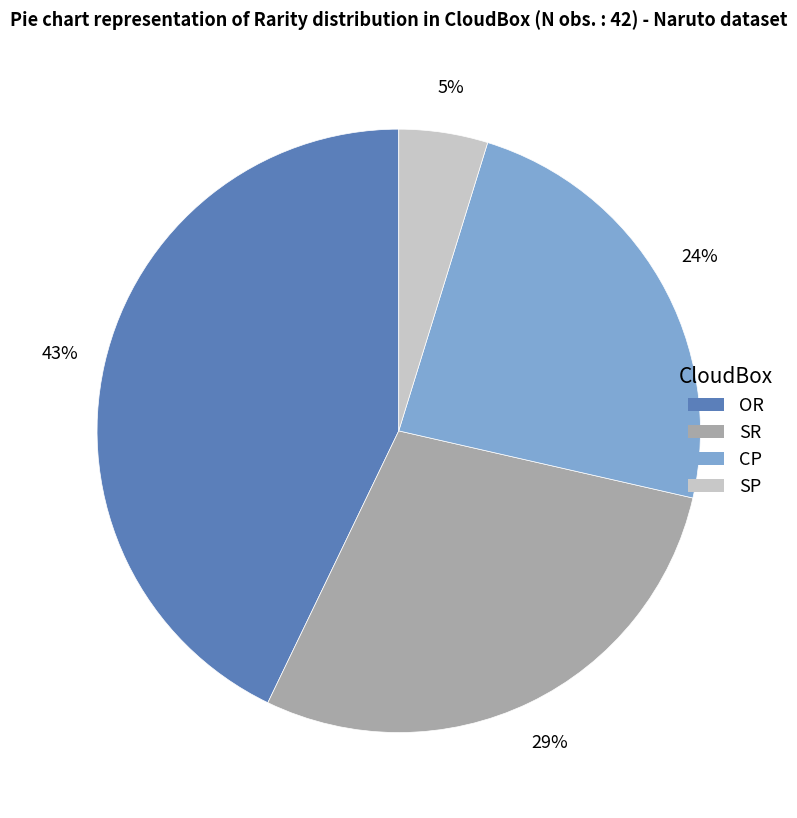

Approximately how many times larger is the value at SR compared to CP?

1.2